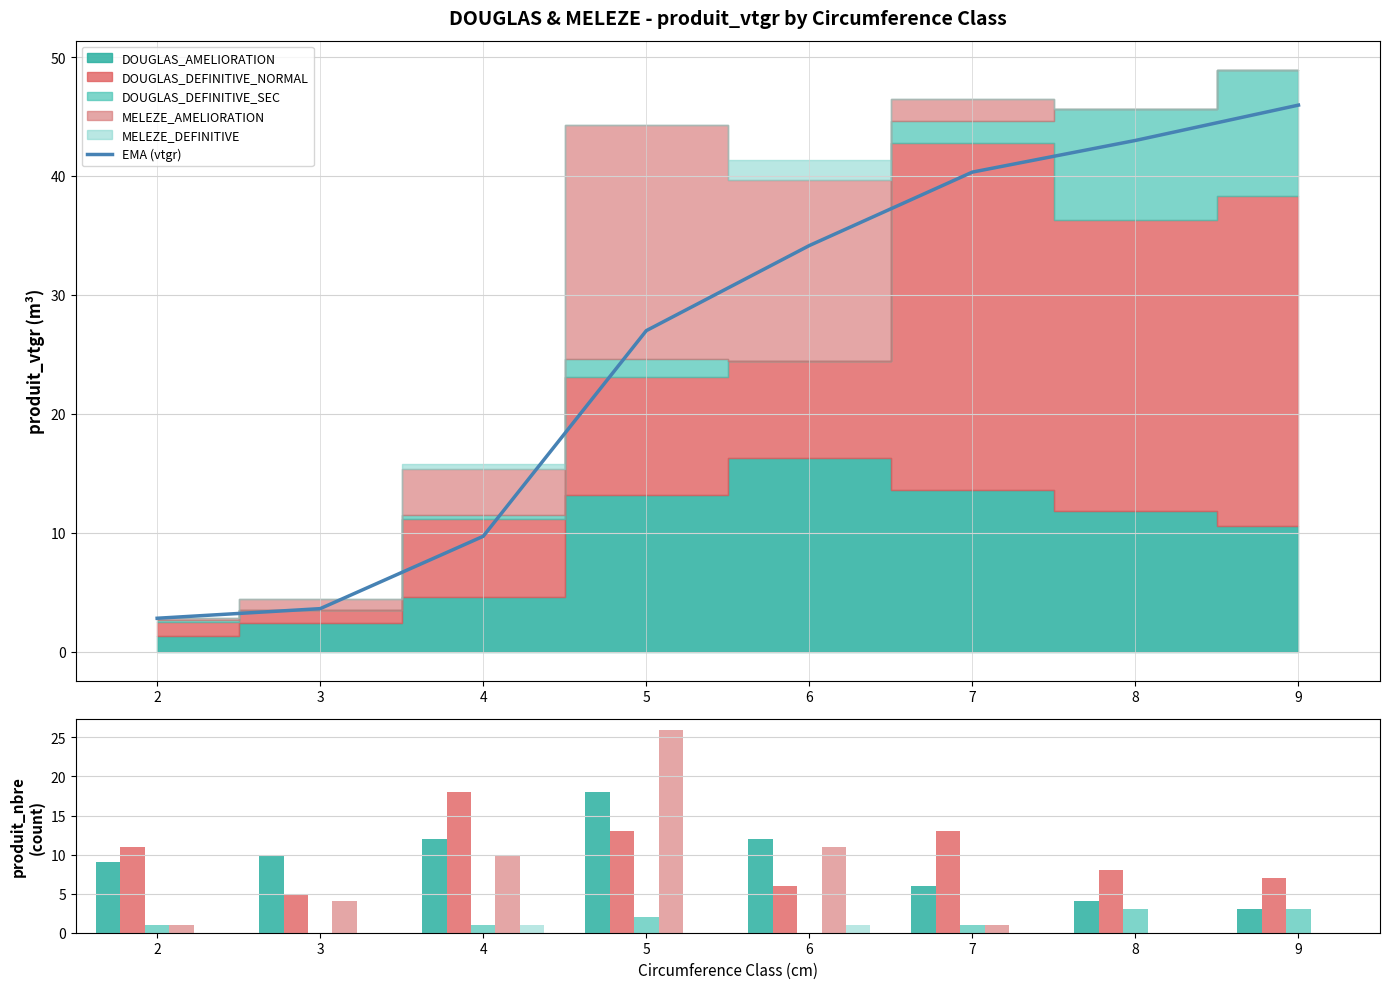

Where does the DOUGLAS_DEFINITIVE_SEC series first go above 1?

5